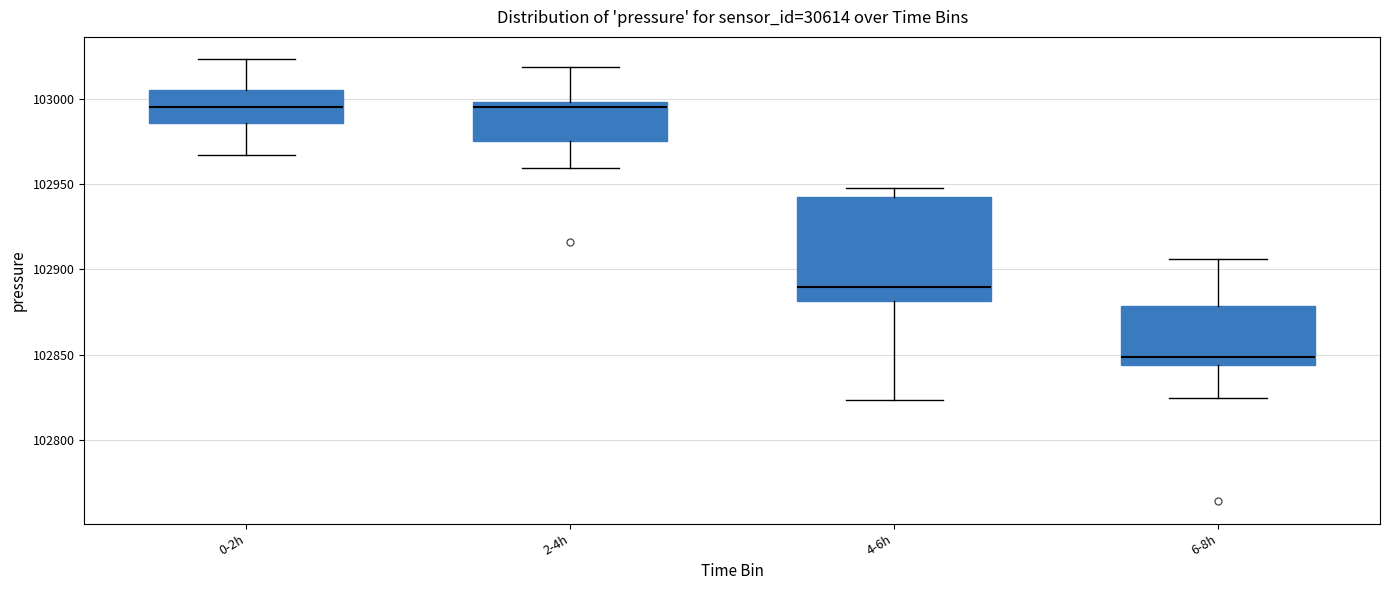

Comparing the boxes themselves (not the whiskers), which one is the tallest?

4-6h